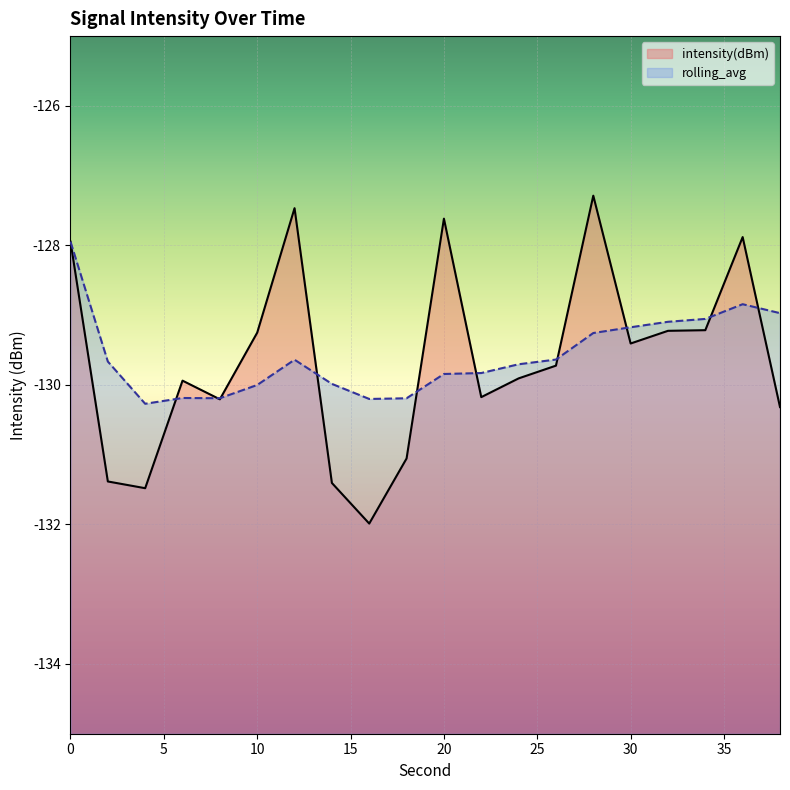

Which series has the largest range (max minus min)?

intensity(dBm)